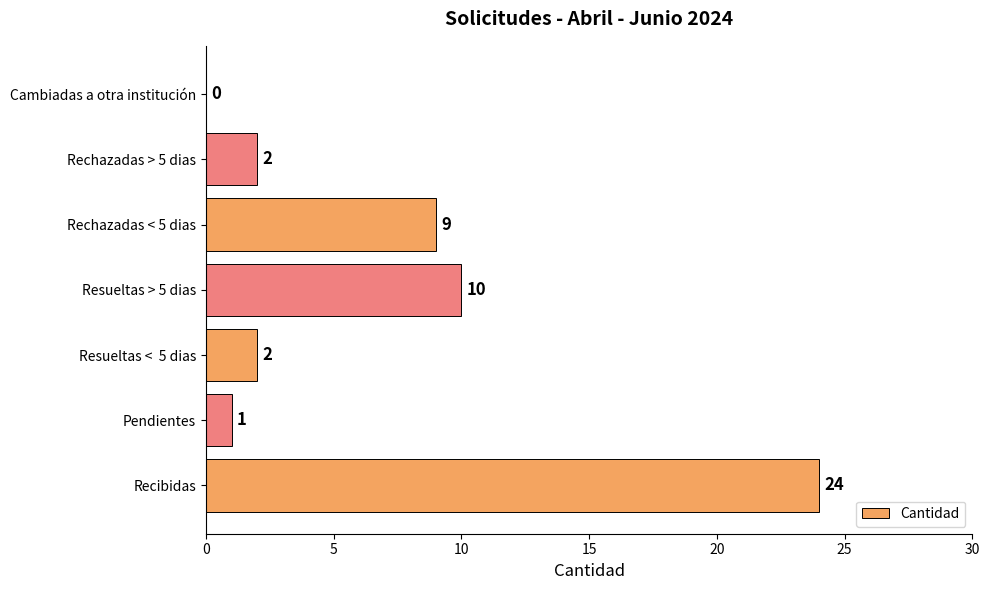

Are the bars horizontal?

Yes